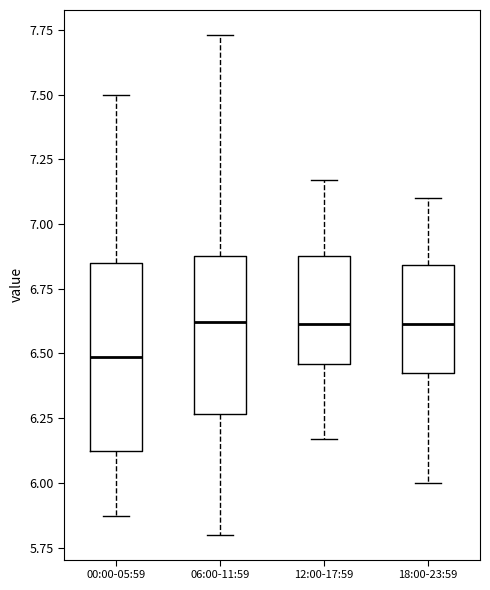

Reading left to right, transcribe this box plot: for each box, give where its median line is, the range the box spans, and where its two whiskers end, as read against the y-axis. The values are not printed on the chart, so give them approximately, as read against the axis.

00:00-05:59: median 6.50, box 6.10 to 6.85, whiskers 5.85 to 7.50
06:00-11:59: median 6.60, box 6.25 to 6.90, whiskers 5.80 to 7.75
12:00-17:59: median 6.60, box 6.45 to 6.90, whiskers 6.15 to 7.15
18:00-23:59: median 6.60, box 6.40 to 6.85, whiskers 6.00 to 7.10